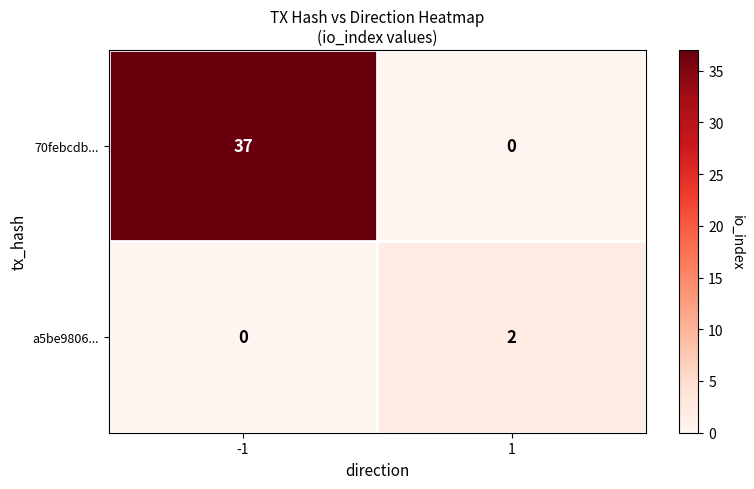

Which series has the largest range (max minus min)?

70febcdb...